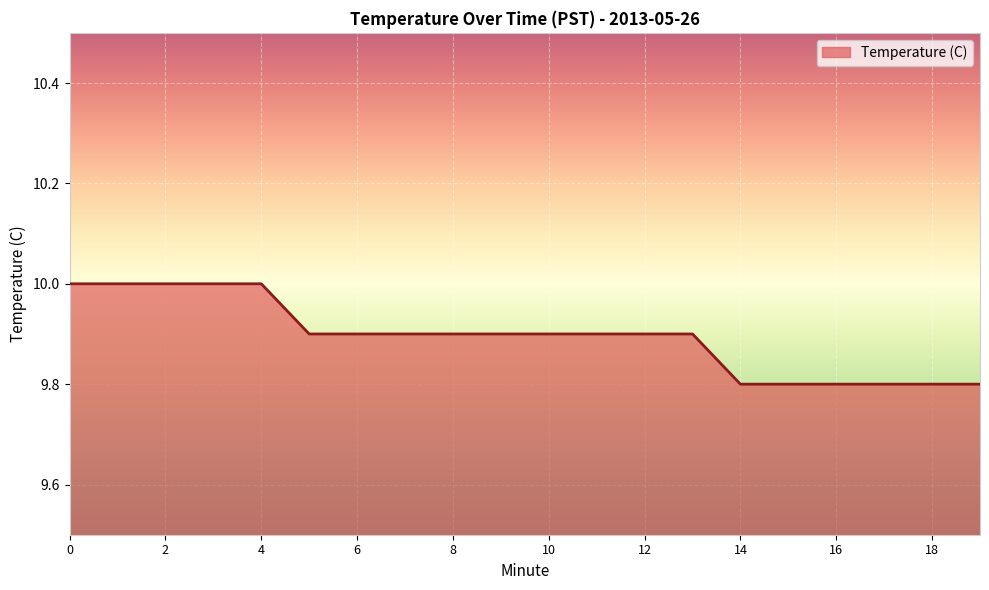

What is the smallest value displayed?

9.8